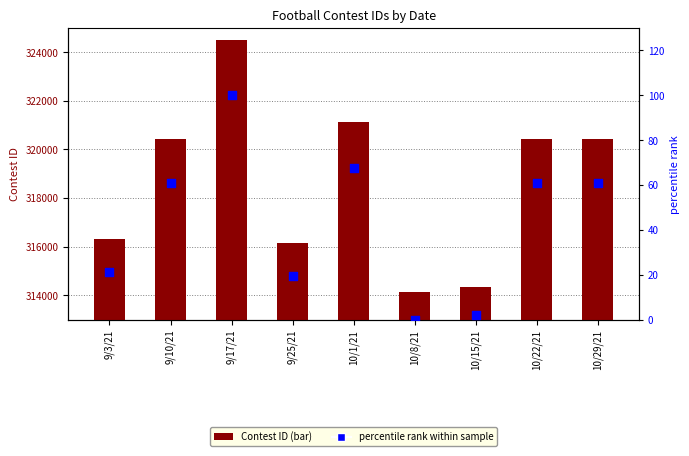

At how many categories does at least one series exceed 36869?

9